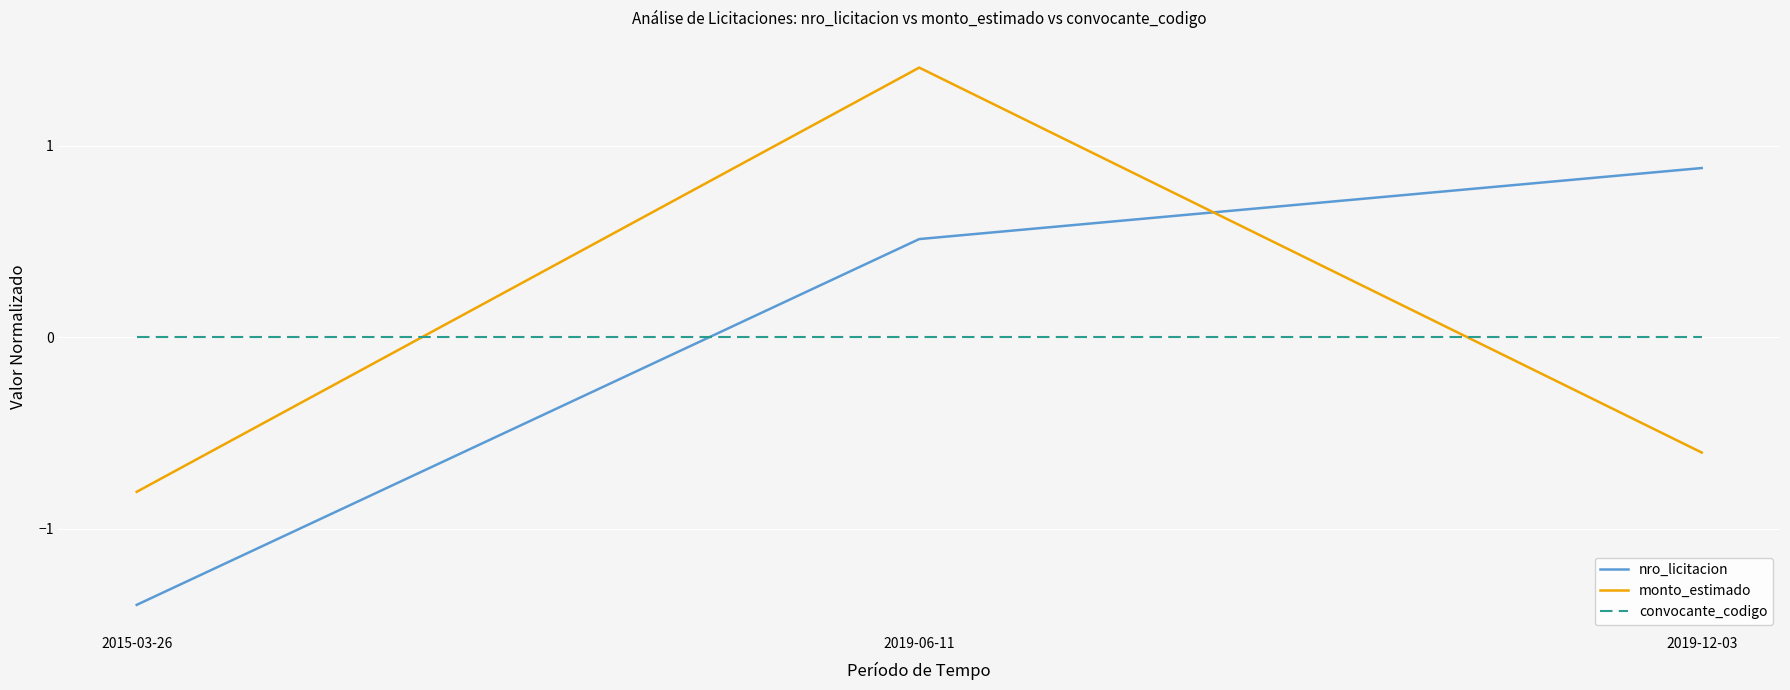

What is the highest value of the monto_estimado series?

1.4